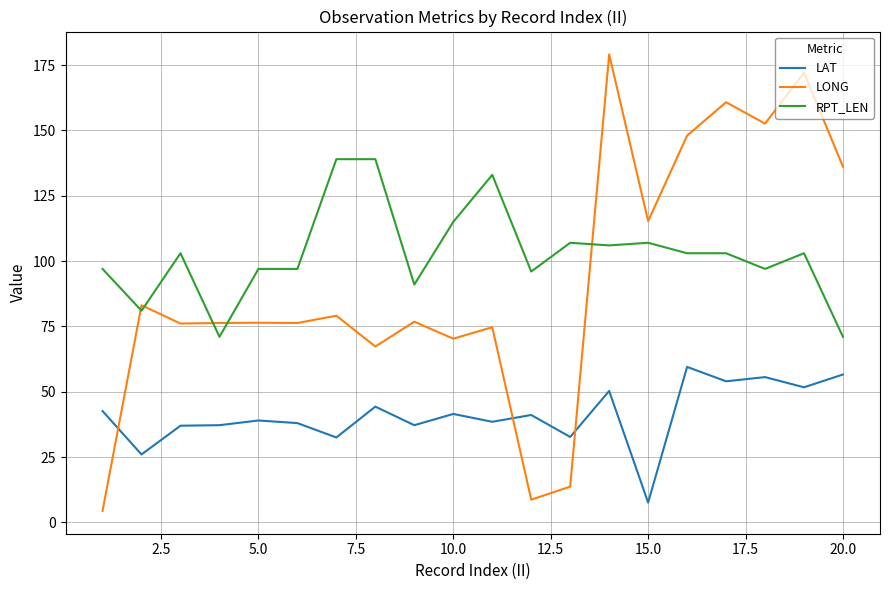

True or false: RPT_LEN and LAT cross at least once.

False